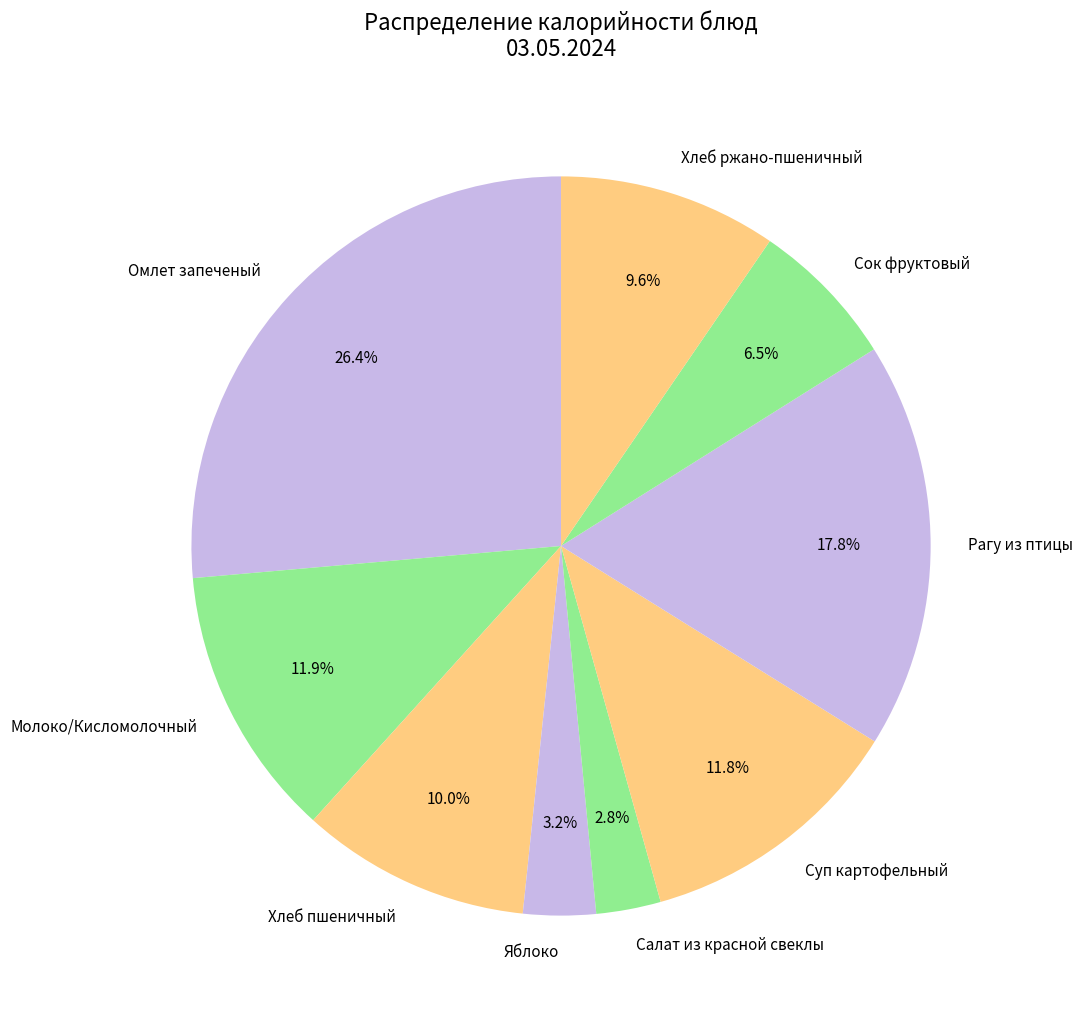

What percentage is the Хлеб ржано-пшеничный slice, to the nearest percent?

10%